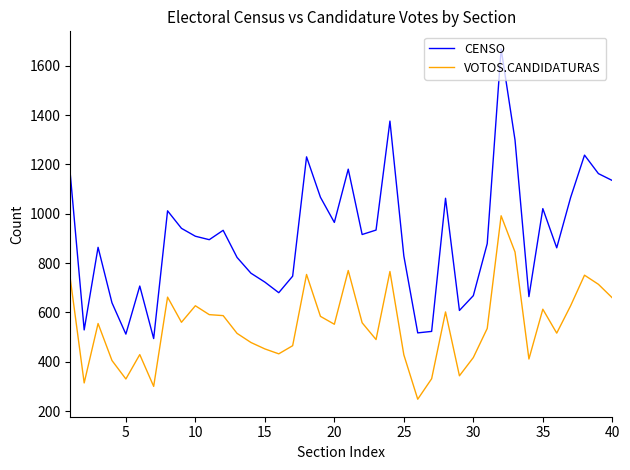

What is the highest value of the VOTOS.CANDIDATURAS series?

992